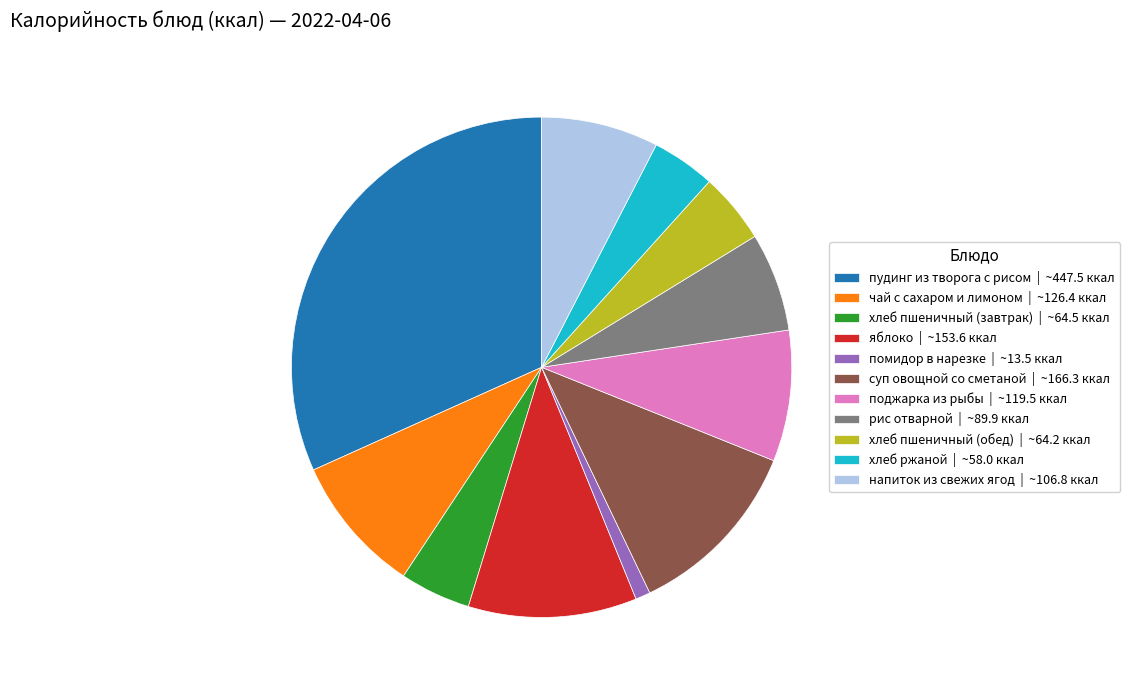

Does пудинг из творога с рисом account for over 50% of the chart?

No